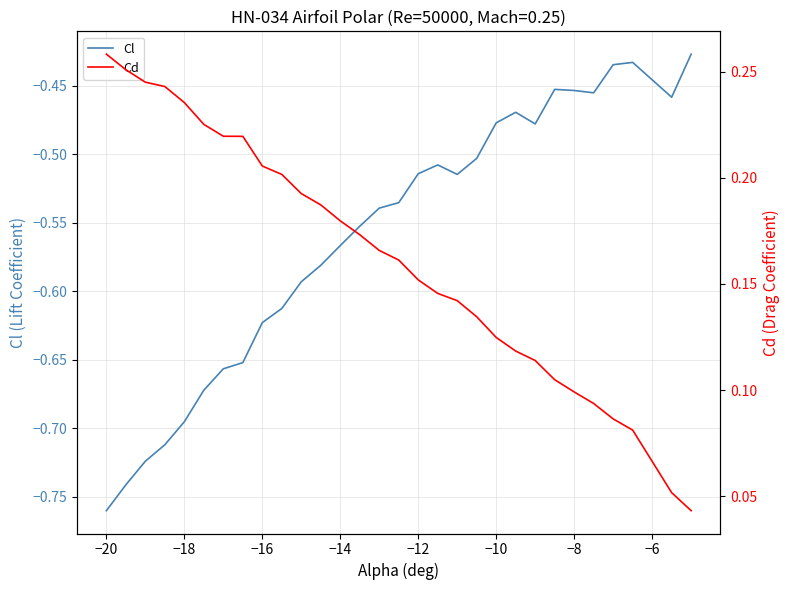

What is the value of the Cd point at the 22nd from the left?

0.1